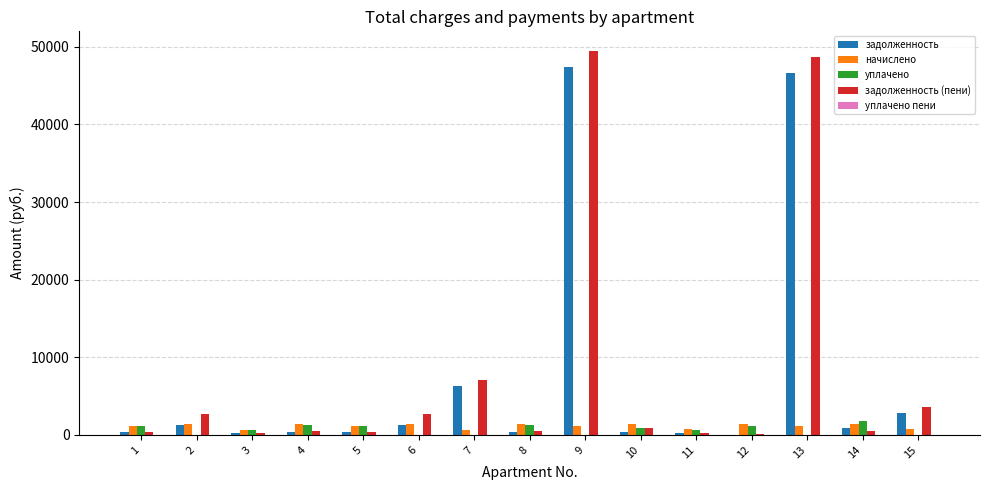

Where is задолженность (пени) nearest to the value 24825?

7